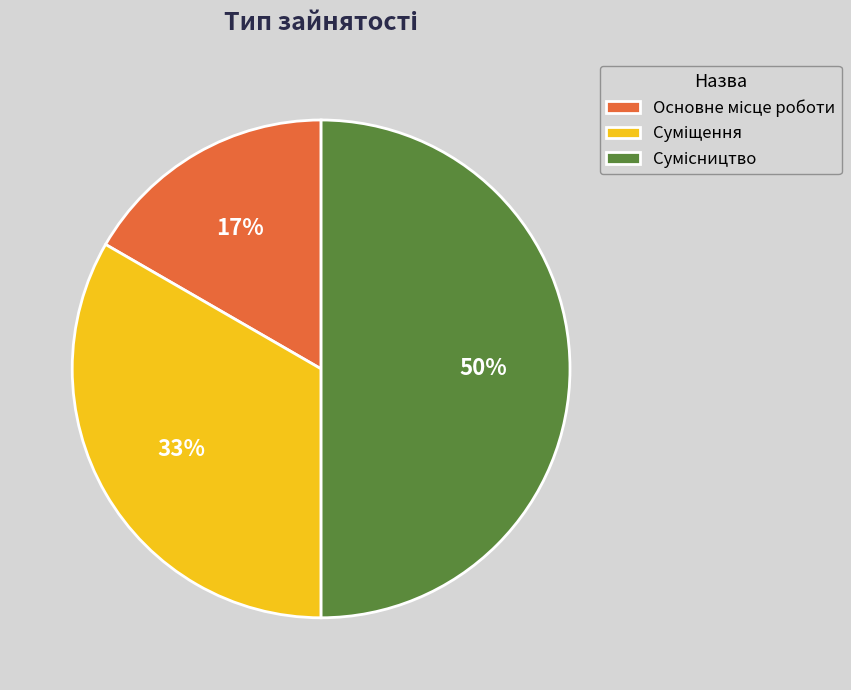

How many slices are in this pie chart?

3